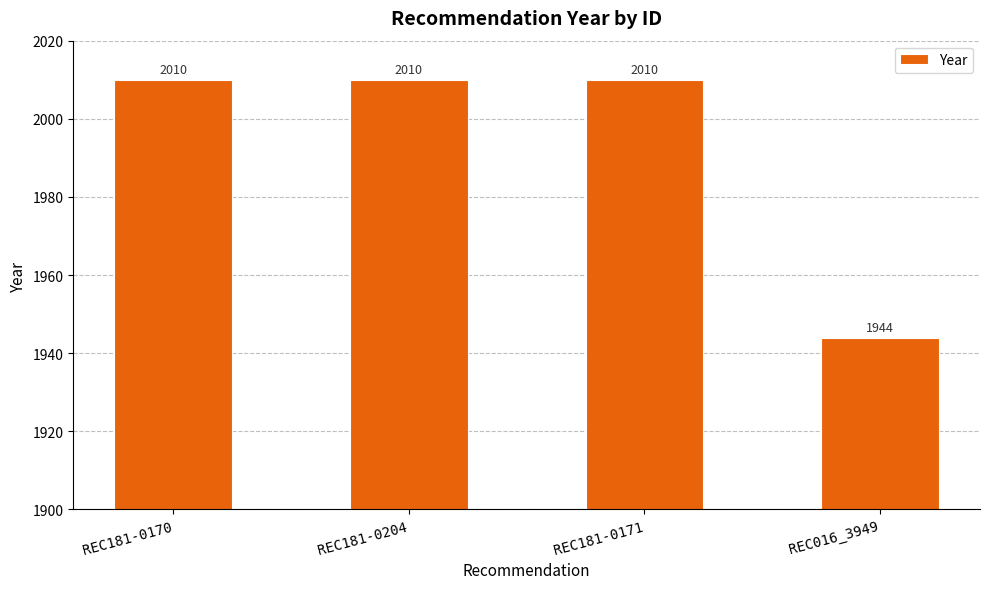

What is the change in value from REC181-0170 to REC016_3949?

-66